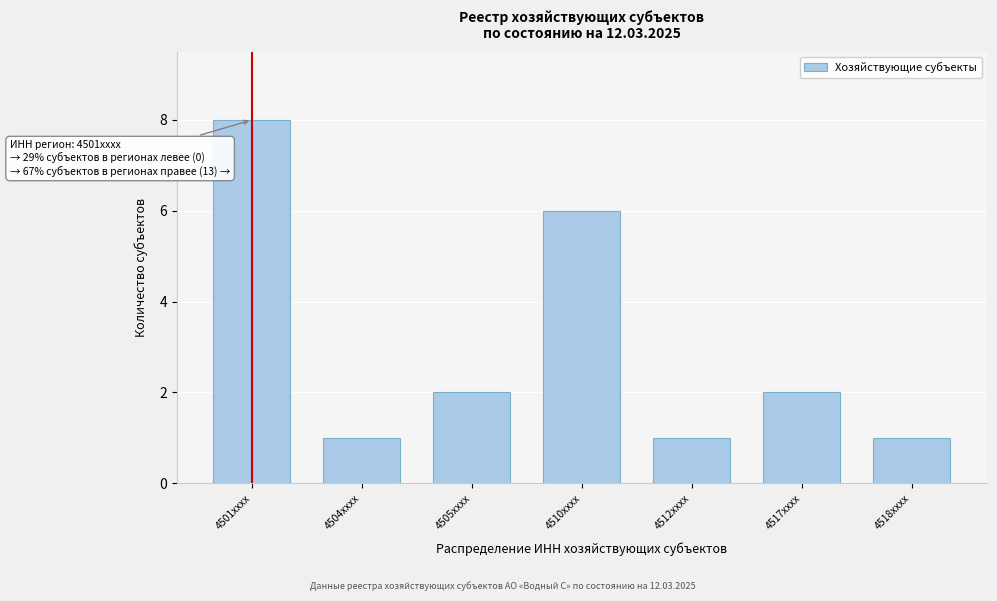

Reading left to right, what are all the values shown in this chart?

4501xxxx=8	4504xxxx=1	4505xxxx=2	4510xxxx=6	4512xxxx=1	4517xxxx=2	4518xxxx=1